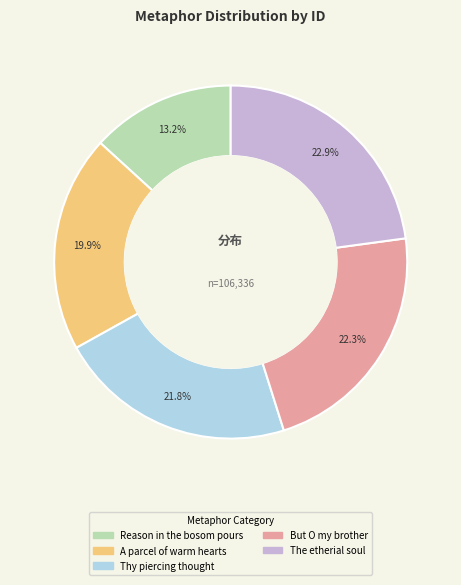

To the nearest percent, what percentage of the pie is Thy piercing thought?

22%